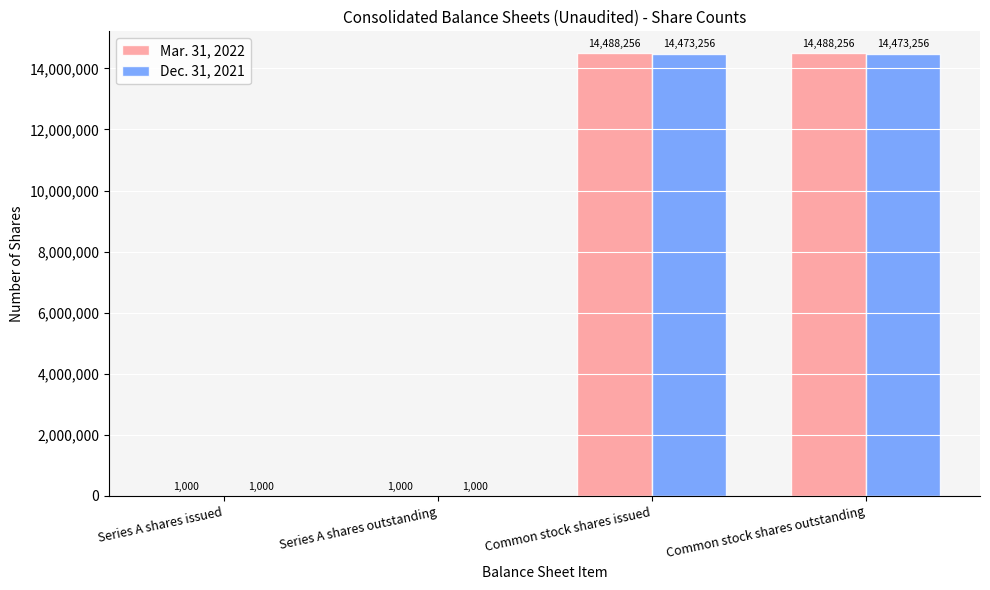

What is the greatest value displayed?

14488256